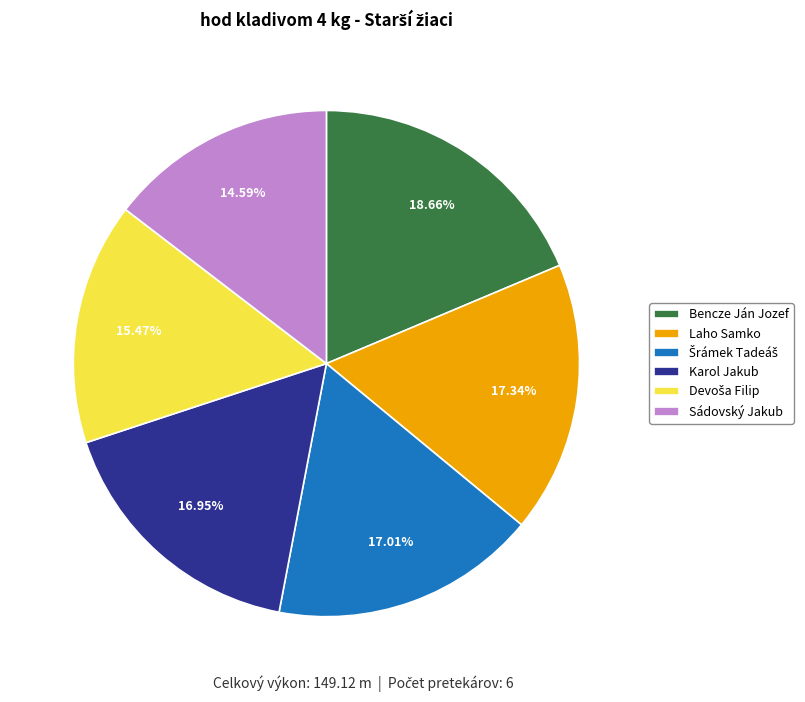

What is the largest slice in the pie chart?

Bencze Ján Jozef